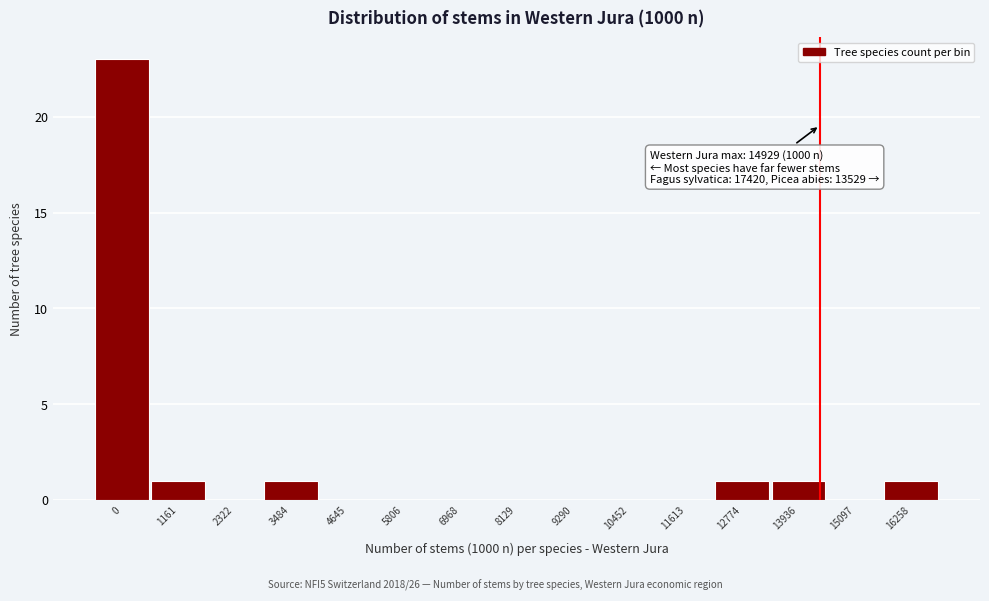

Reading left to right, extract all data points from this chart.

0=23	1161=1	2322=0	3484=1	4645=0	5806=0	6968=0	8129=0	9290=0	10452=0	11613=0	12774=1	13936=1	15097=0	16258=1